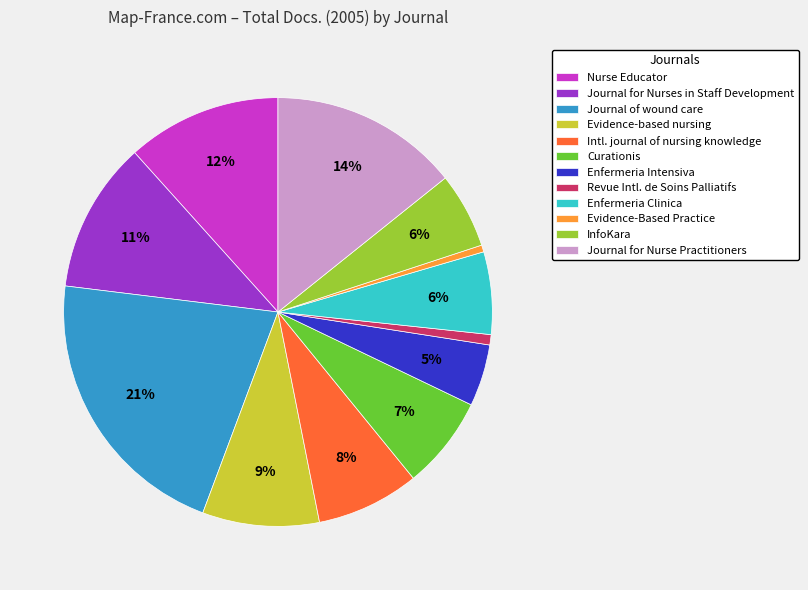

What percentage is the Curationis slice, to the nearest percent?

7%